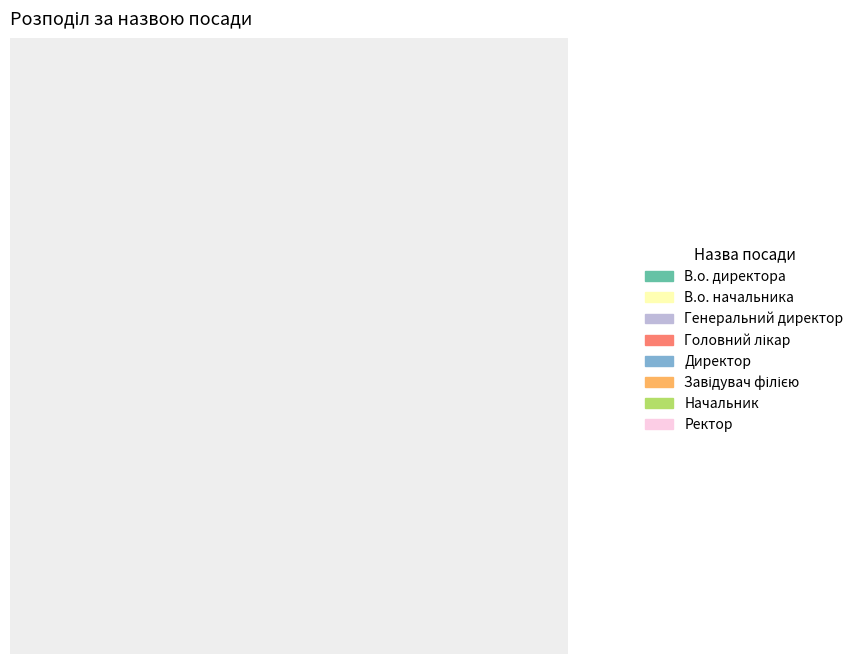

What percentage is NOT represented by В.о. директора?

83.3%